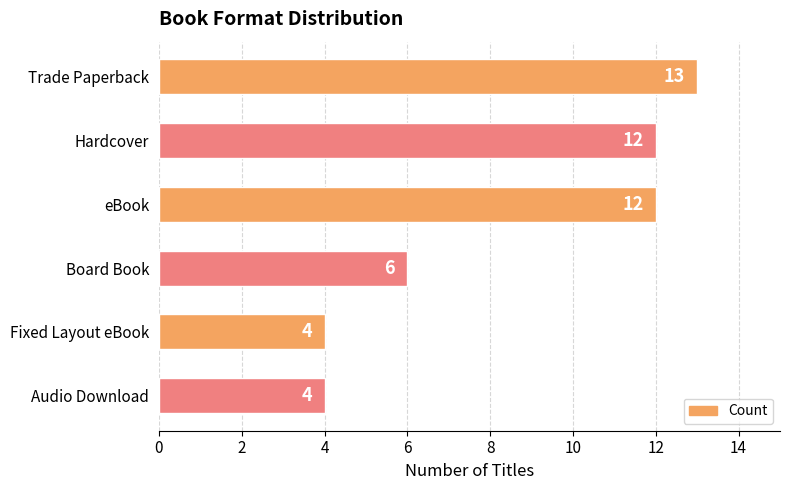

How many series are shown in this chart?

1